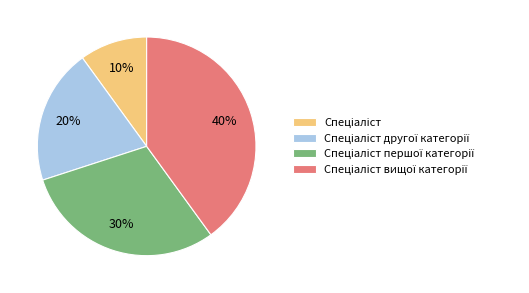

Count the number of slices in the pie.

4